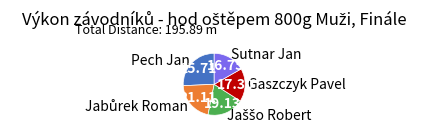

Between Sutnar Jan and Gaszczyk Pavel, which is larger?

Gaszczyk Pavel